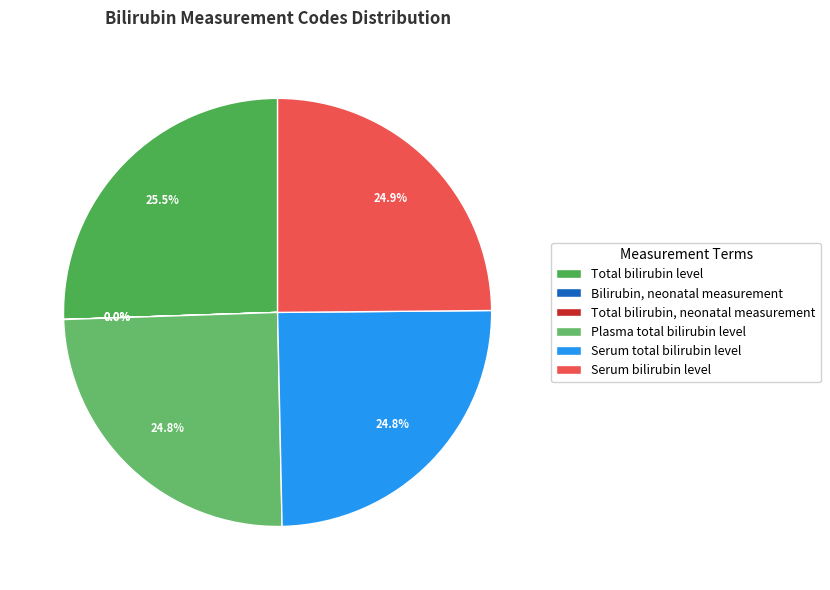

To the nearest percent, what percentage of the pie is Serum bilirubin level?

25%